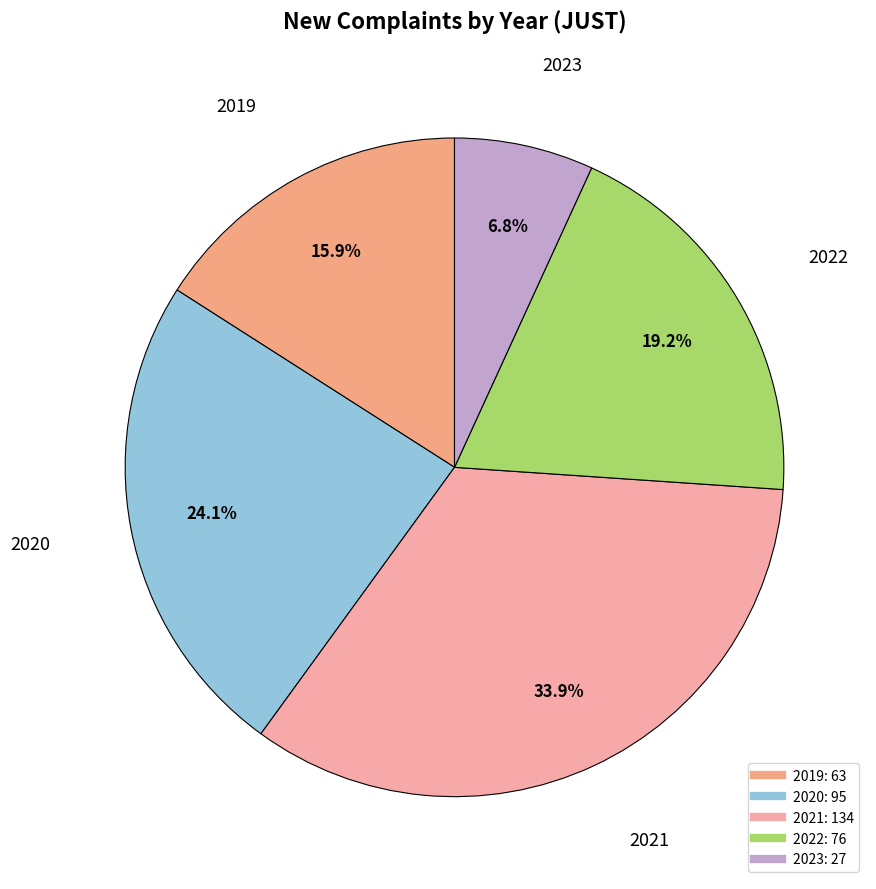

The 2021 slice represents 49% of the pie. True or false?

False